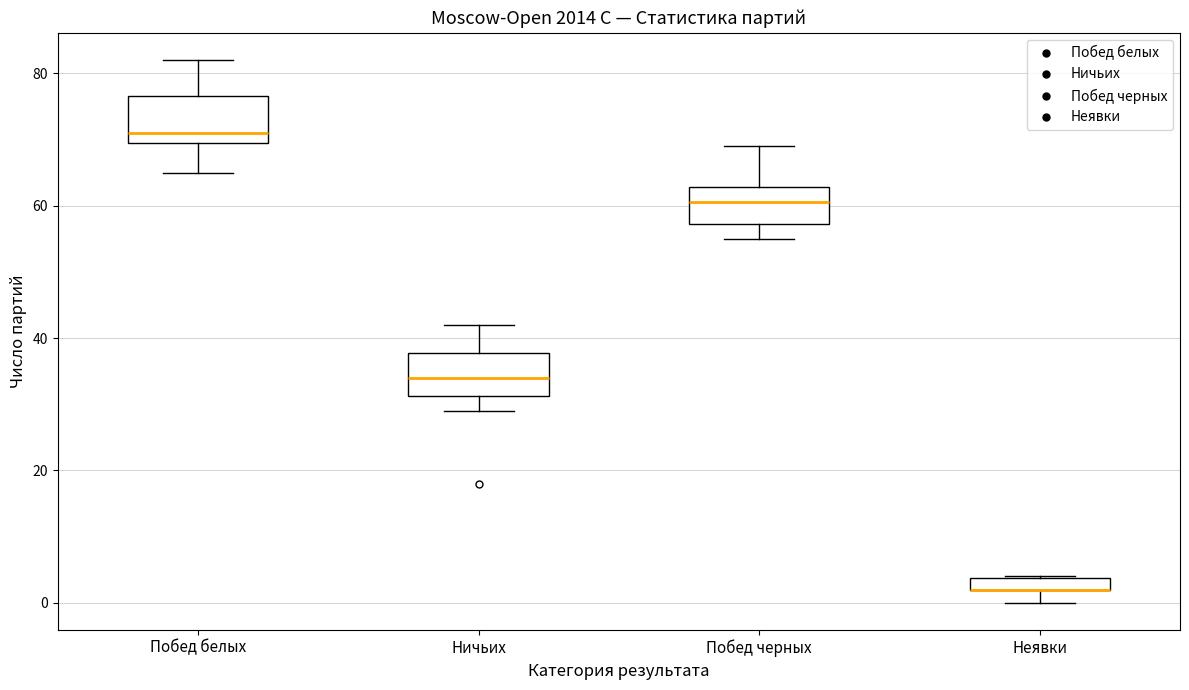

Where does the median line of the box for Побед белых sit on the y-axis? The values are not printed on the chart, so give them approximately, as read against the axis.

72